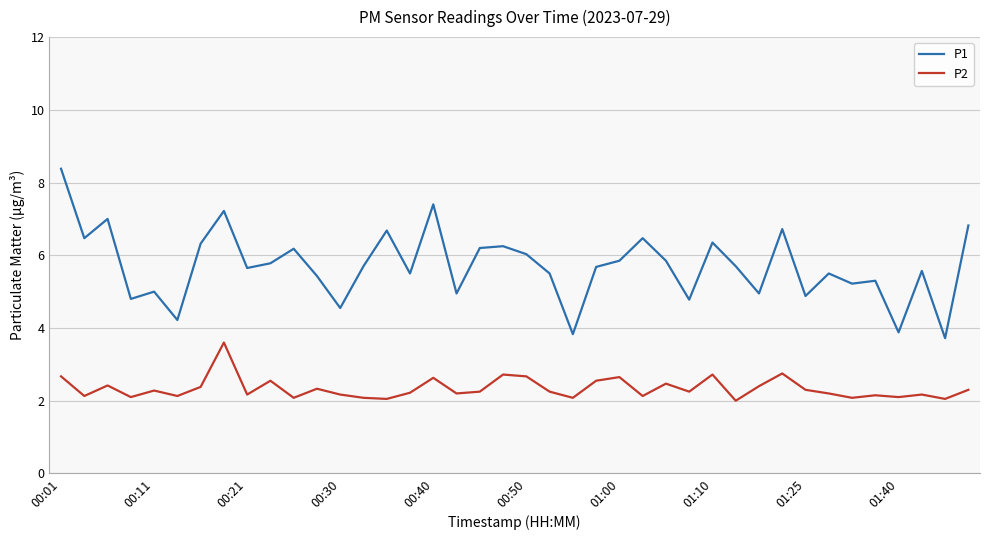

Rank the series by their average value, from lowest to highest.

P2, P1